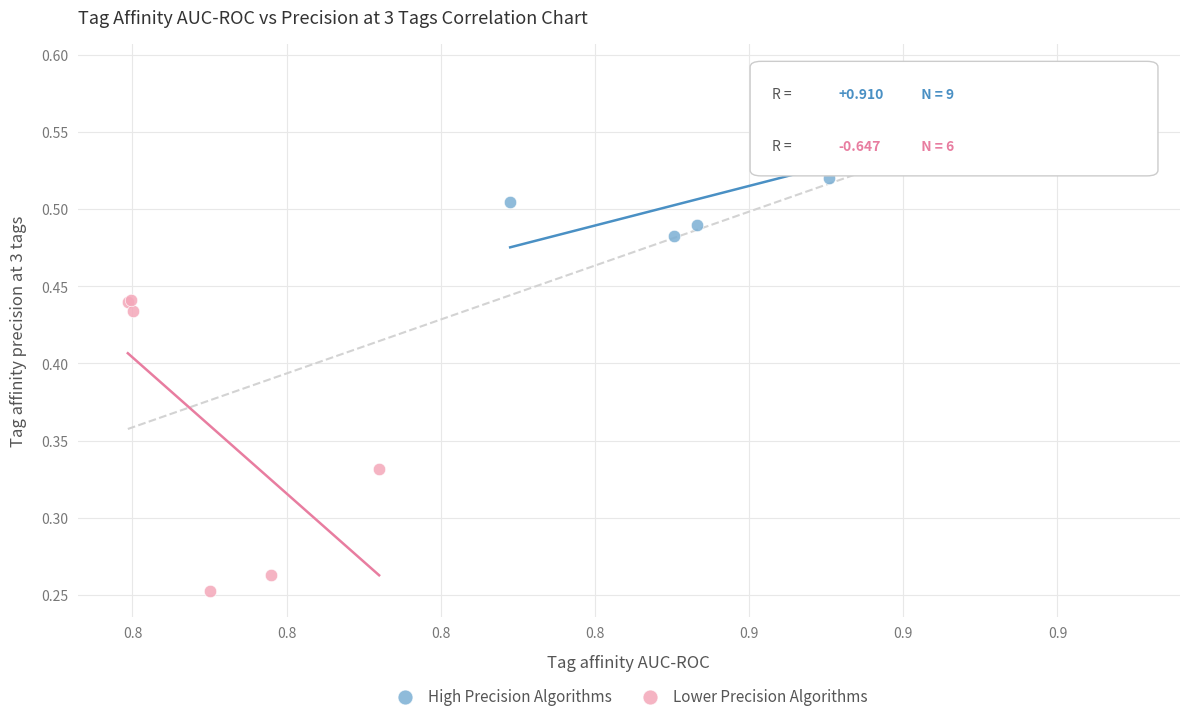

Which series has the widest spread of Y values?

Lower Precision Algorithms